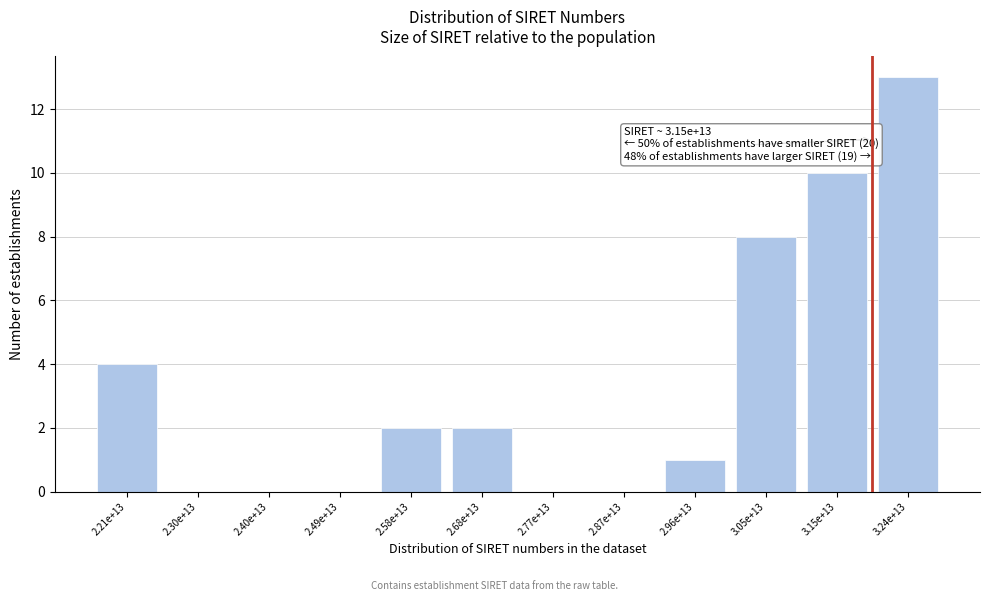

Reading left to right, what are all the values shown in this chart?

2.21e+13=4	2.30e+13=0	2.40e+13=0	2.49e+13=0	2.58e+13=2	2.68e+13=2	2.77e+13=0	2.87e+13=0	2.96e+13=1	3.05e+13=8	3.15e+13=10	3.24e+13=13